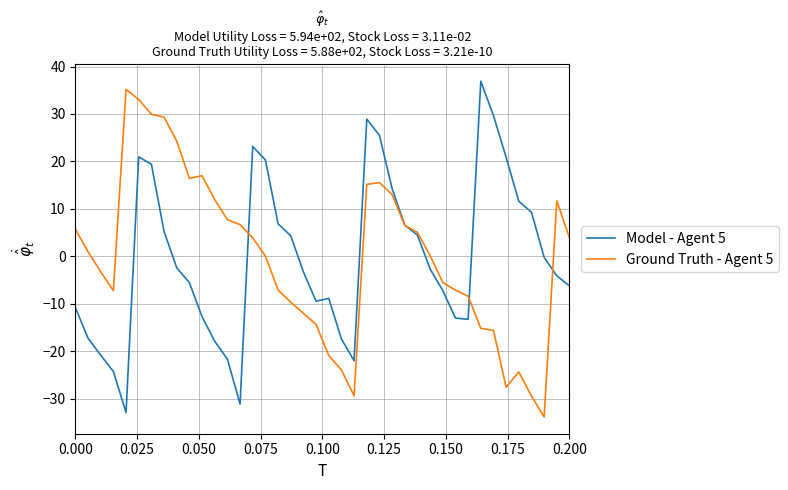

What is the difference between the second highest and second lowest values in the Ground Truth - Agent 5 series?

62.5